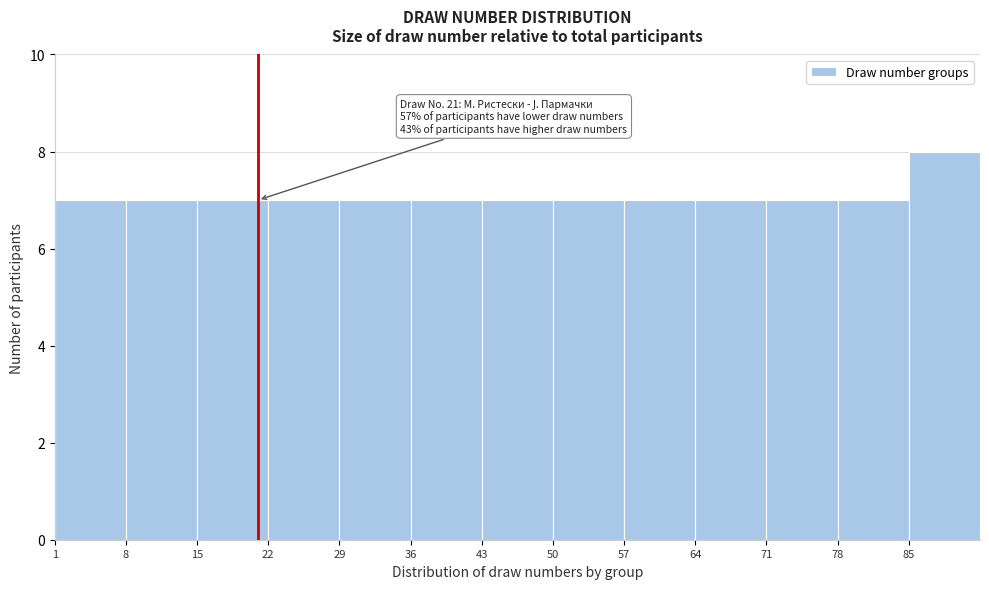

Which range on the x-axis has the tallest bar?

85 to 92